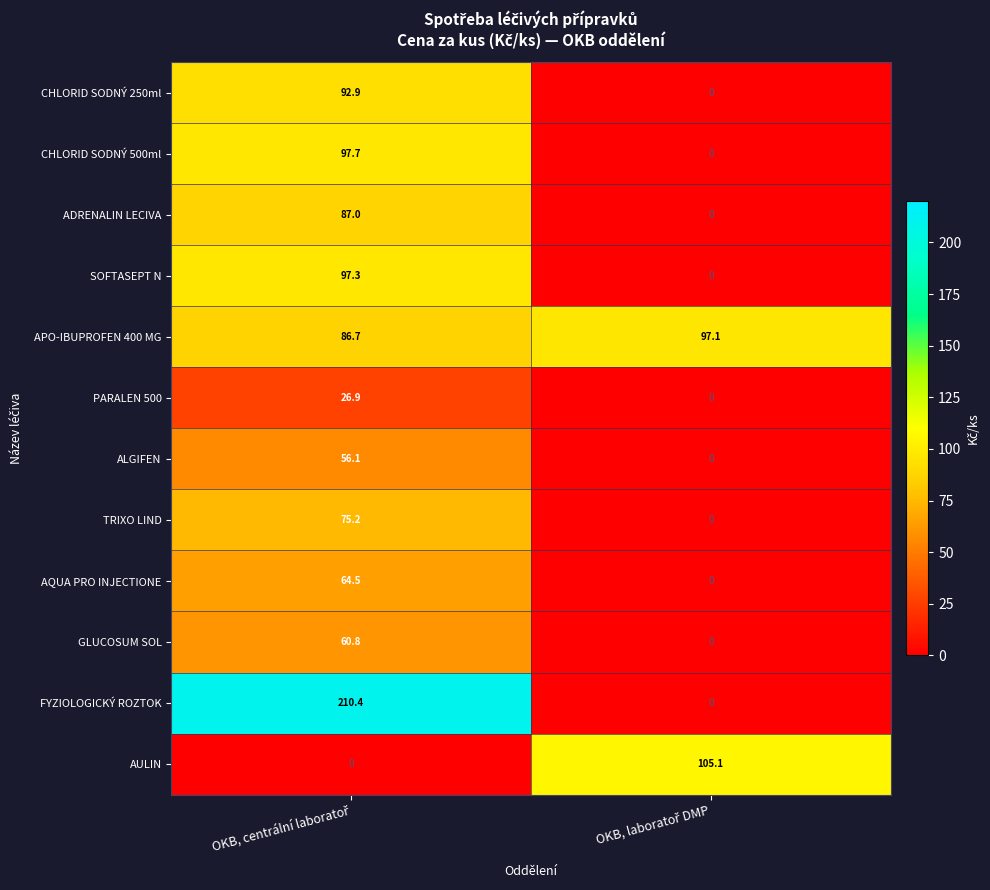

Which series has the largest total across all categories?

FYZIOLOGICKÝ ROZTOK